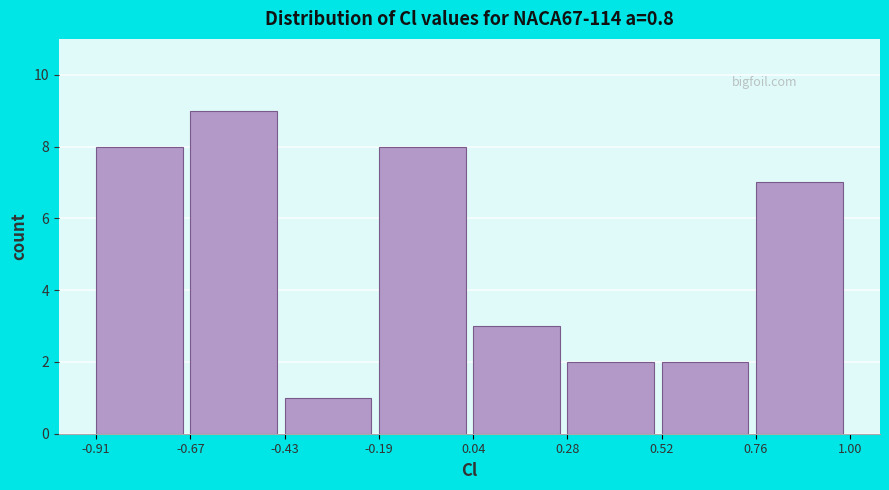

Which range on the x-axis has the tallest bar?

-0.67 to -0.43